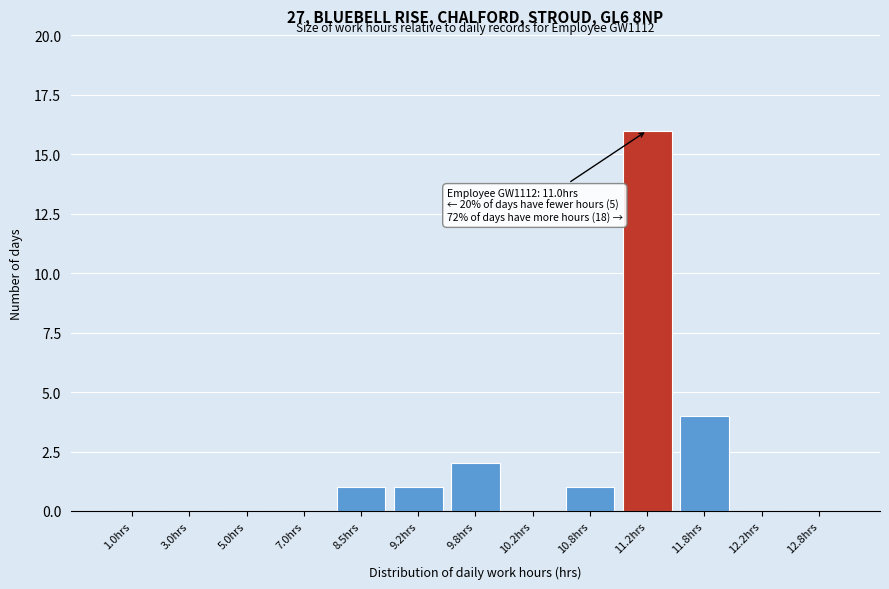

Reading left to right, transcribe all the data shown in this chart.

1.0hrs=0	3.0hrs=0	5.0hrs=0	7.0hrs=0	8.5hrs=1	9.2hrs=1	9.8hrs=2	10.2hrs=0	10.8hrs=1	11.2hrs=16	11.8hrs=4	12.2hrs=0	12.8hrs=0